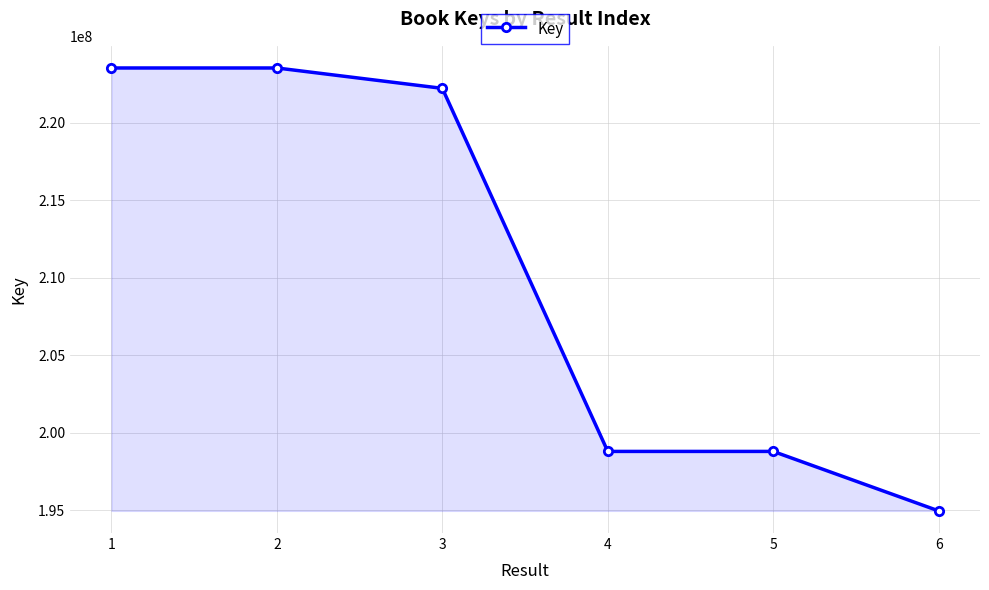

What is the change in value from 3 to 6?

-27248784